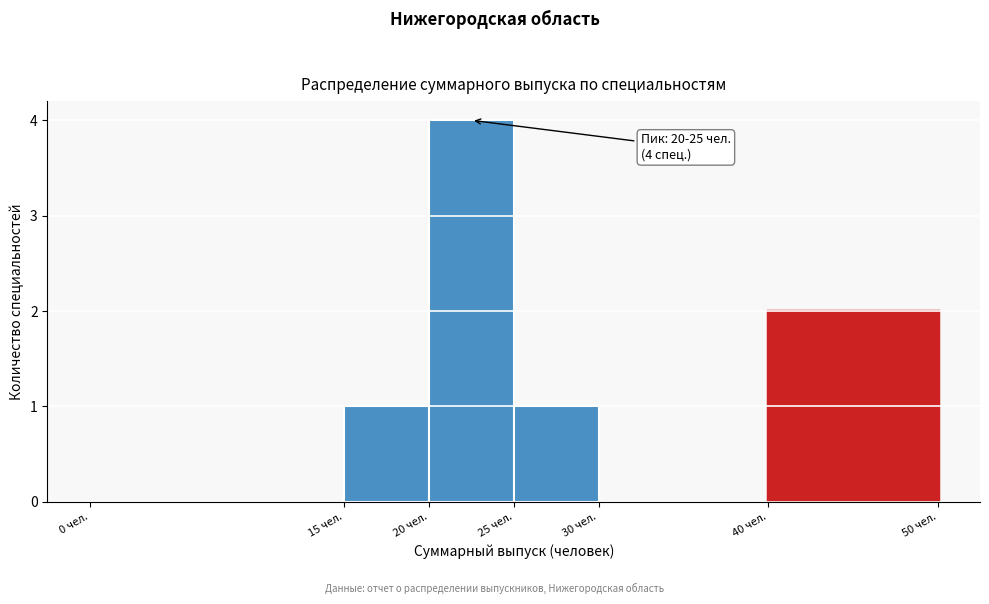

Over which range of the x-axis is the bar tallest?

20 to 25